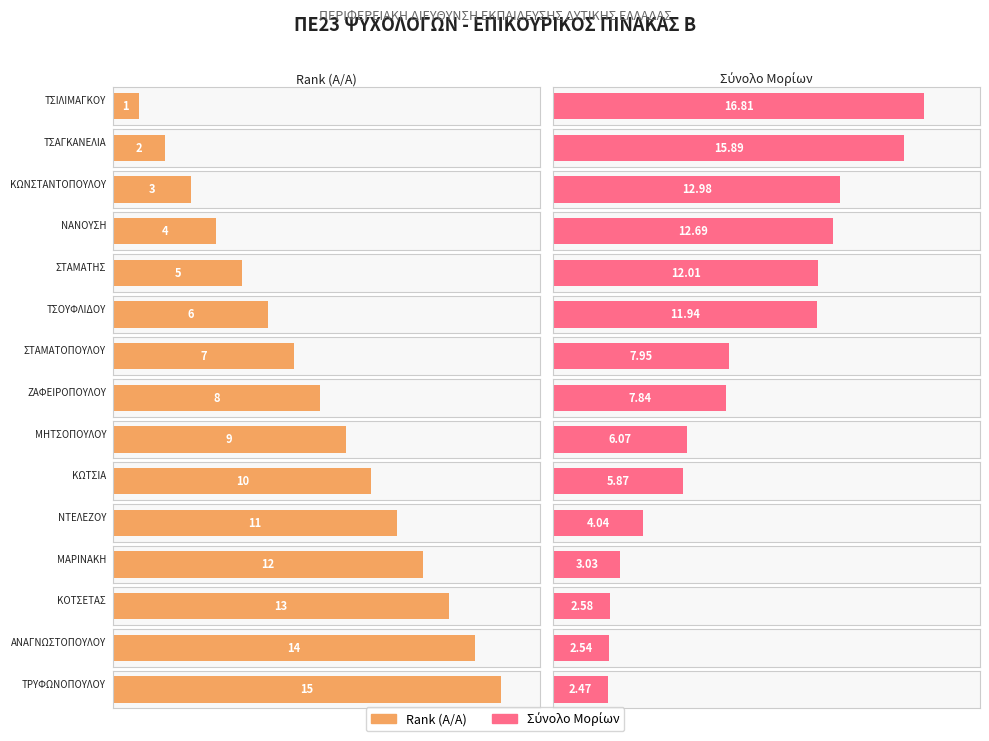

What is the difference between the maximum and minimum values in the Total Points series?

14.3